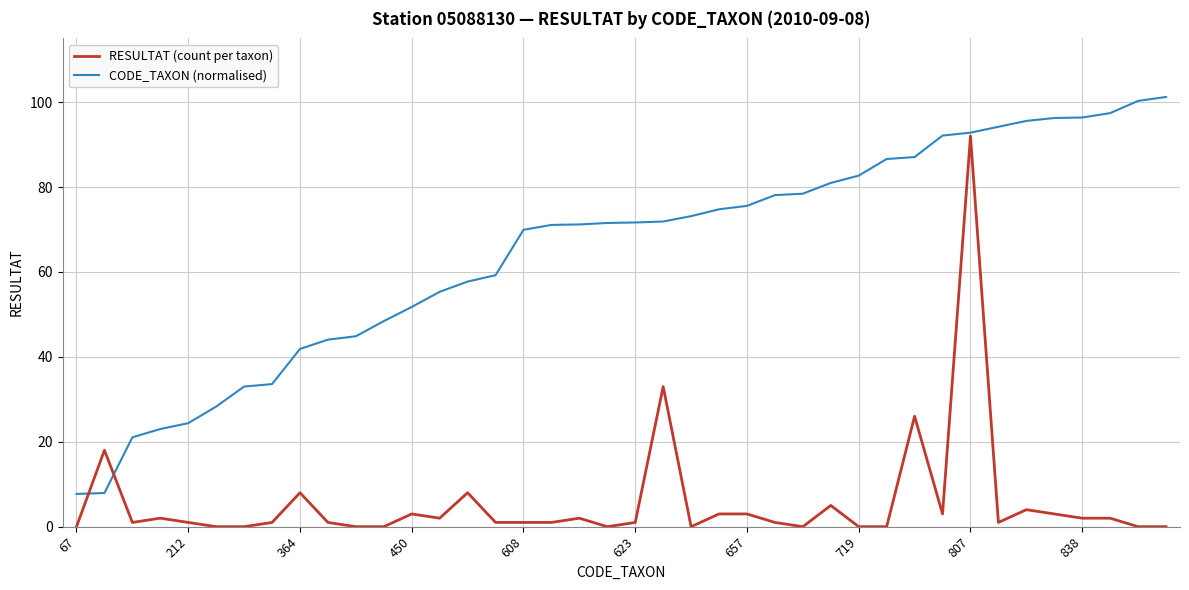

What is the maximum value for CODE_TAXON (normalised)?

101.2